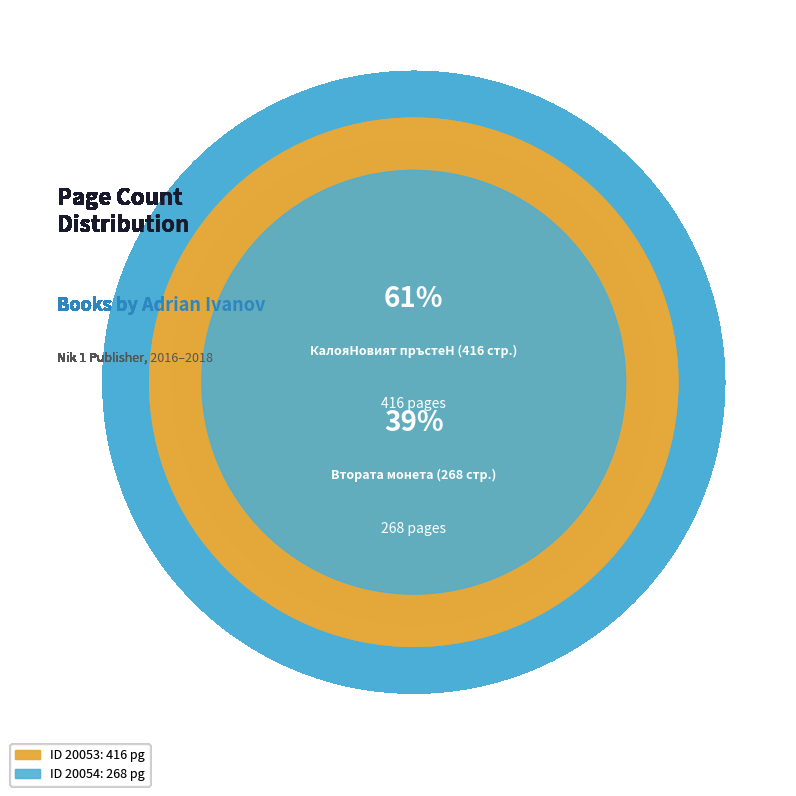

Which slice is the smallest?

20054